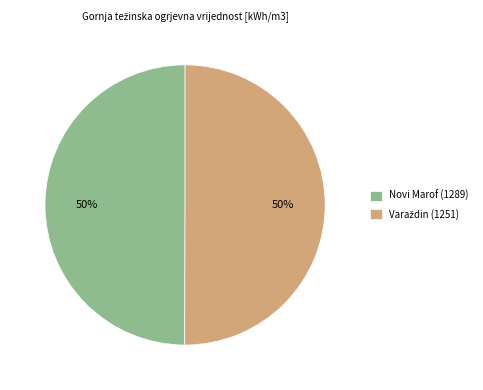

True or false: Novi Marof (1289) accounts for 50% of the total.

True